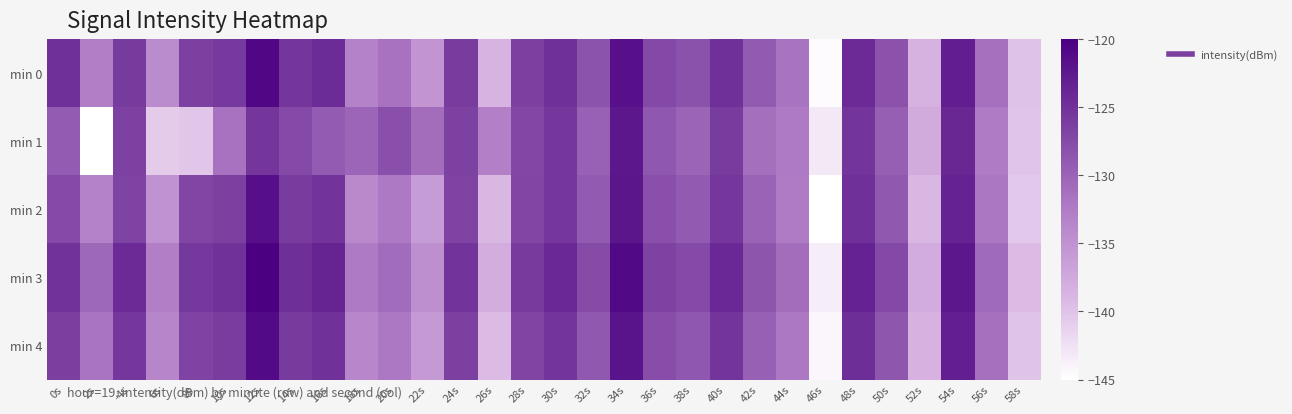

Which series changed the most between 36s and 48s?

min 1